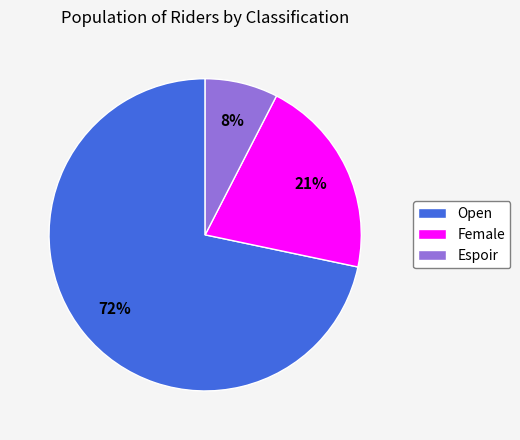

What percentage is the Espoir slice, to the nearest percent?

8%